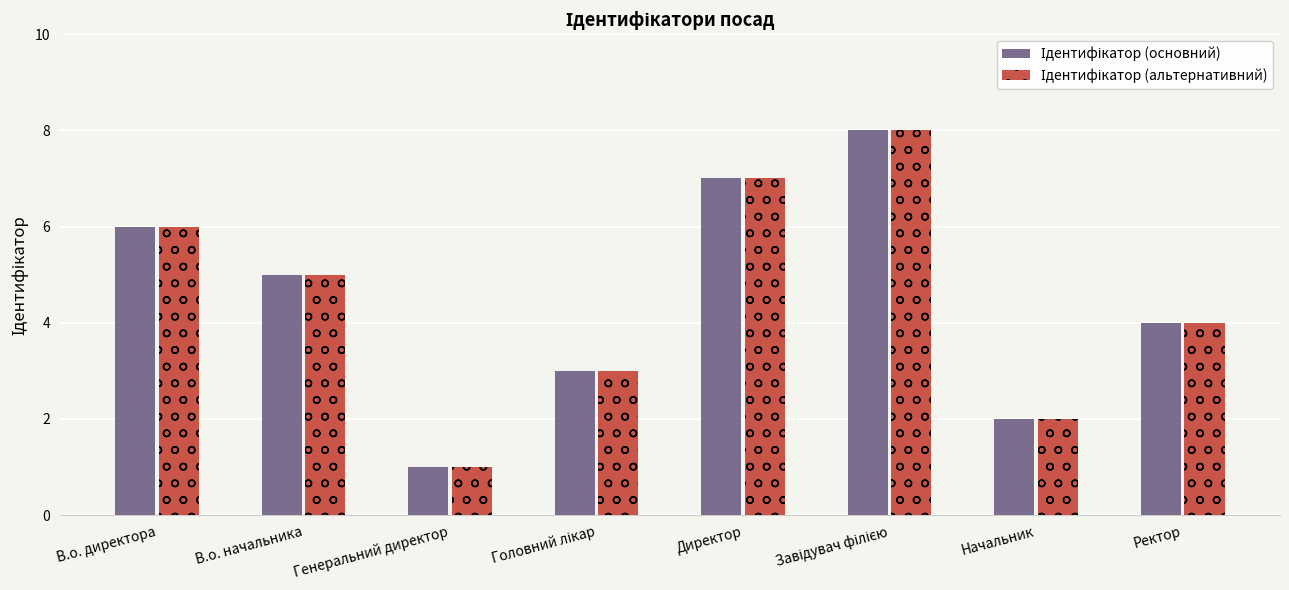

What is the maximum value shown in the chart?

8